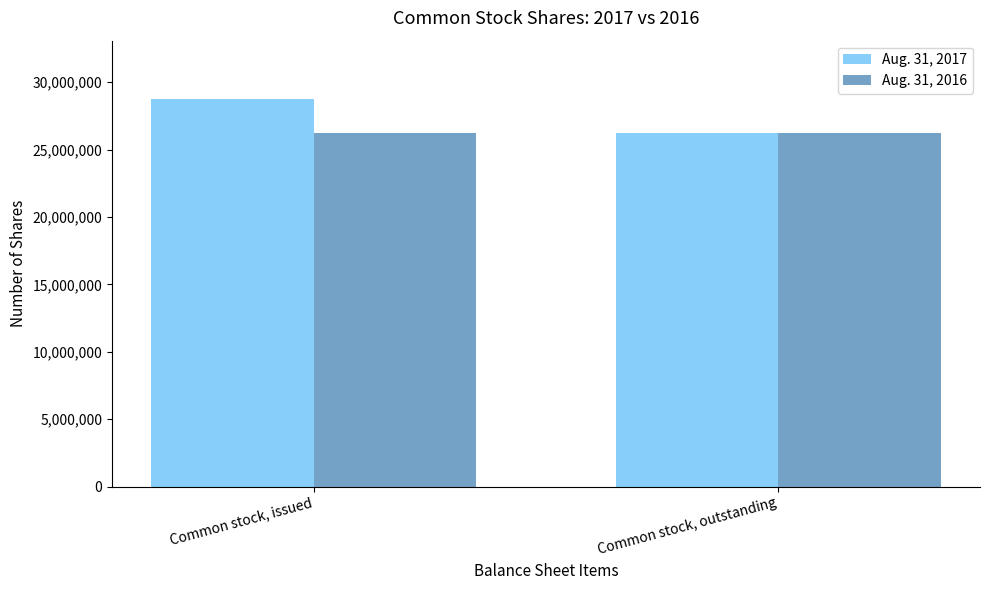

Which series has the largest total across all categories?

Aug. 31, 2017